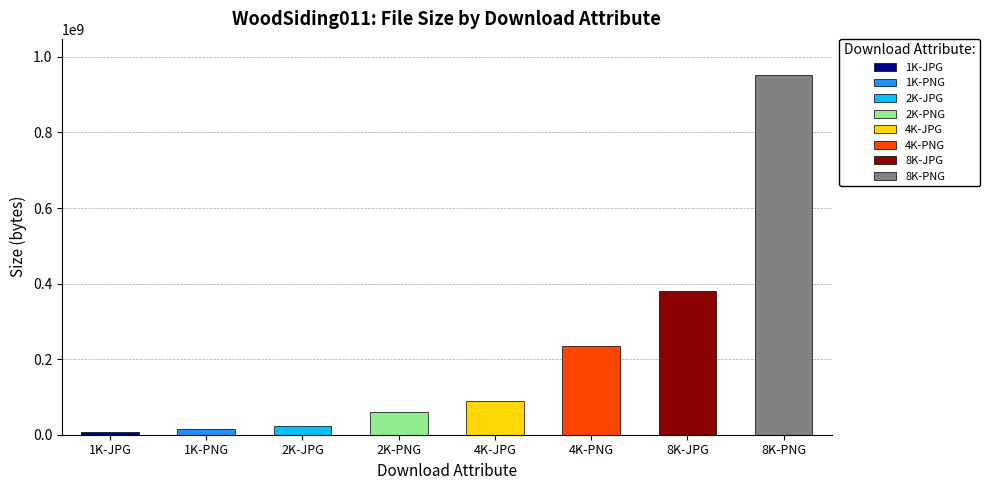

What is the value of the 7th bar from the left?

380714955